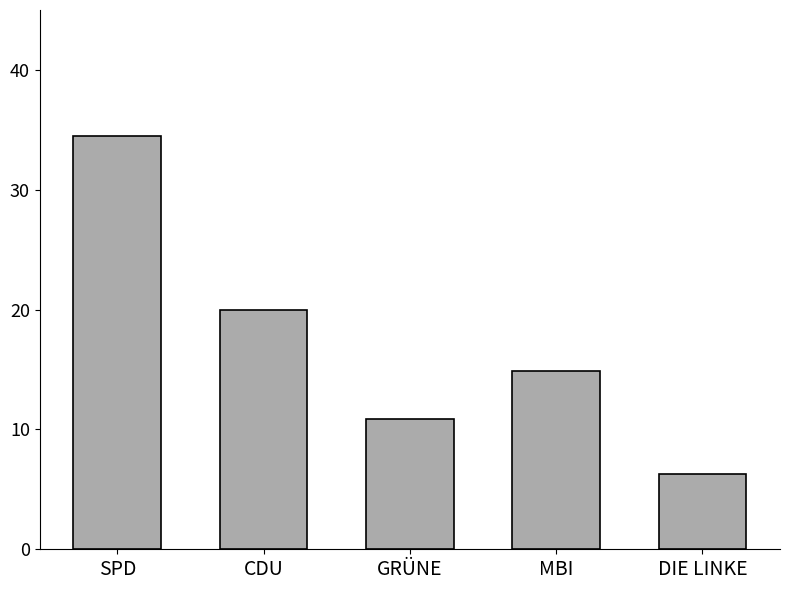

What is the label of the 3rd bar from the left?

GRÜNE